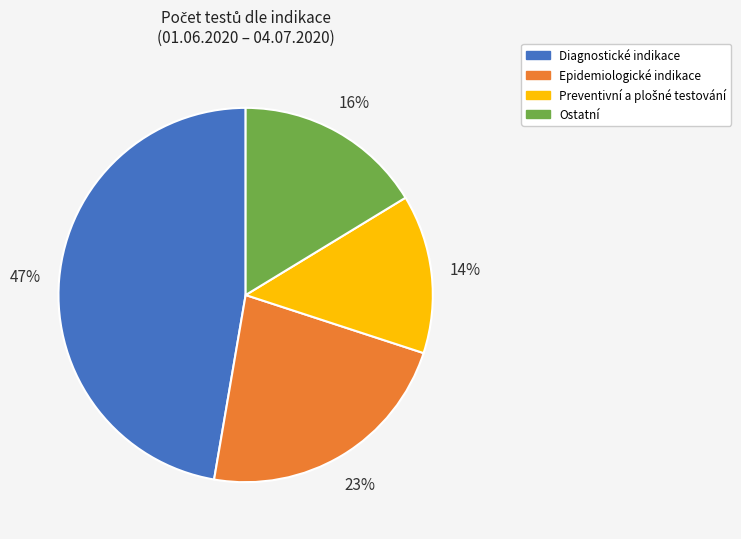

Which slice is the largest?

Diagnostické indikace